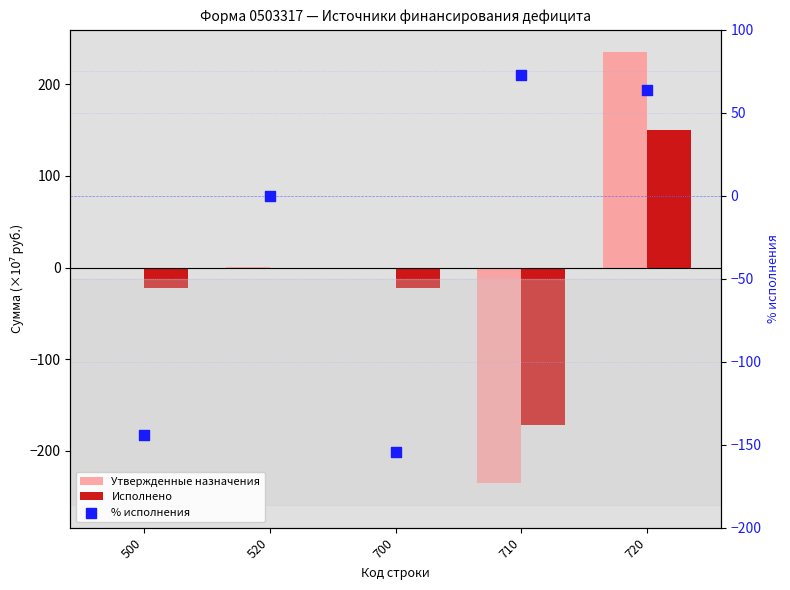

At how many categories does at least one series exceed 9?

2